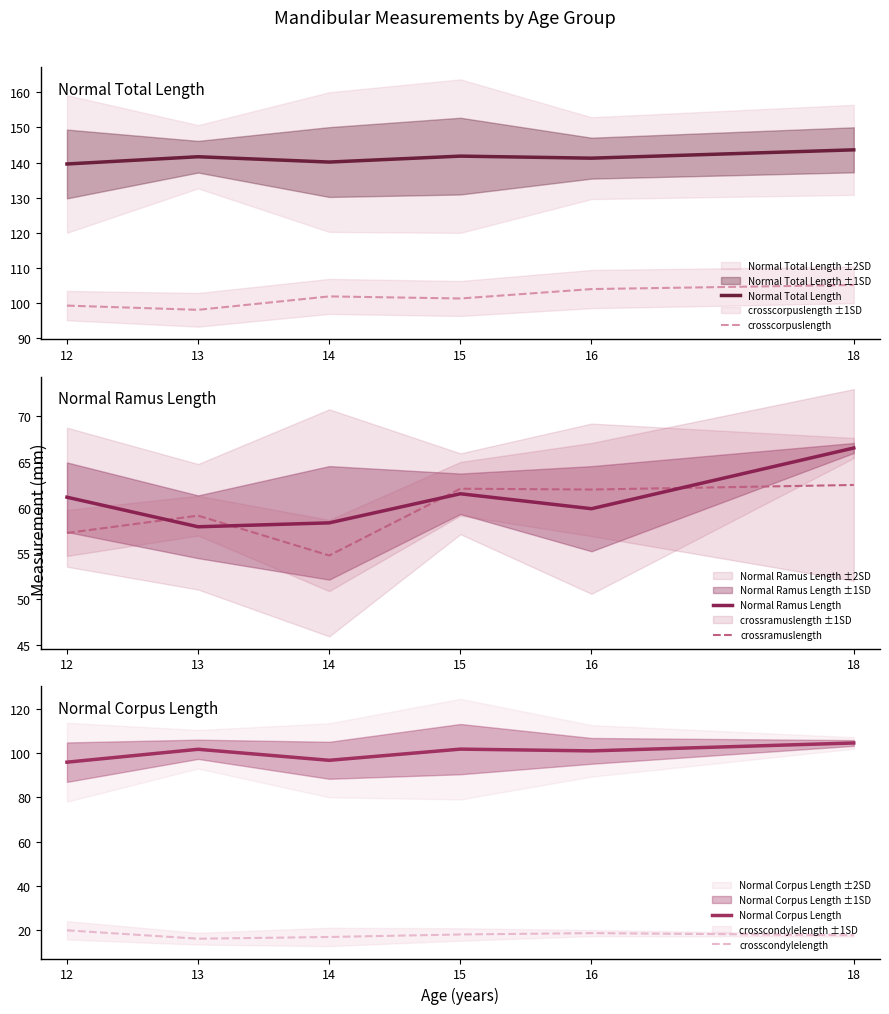

Which series has the largest range (max minus min)?

Normal Corpus Length